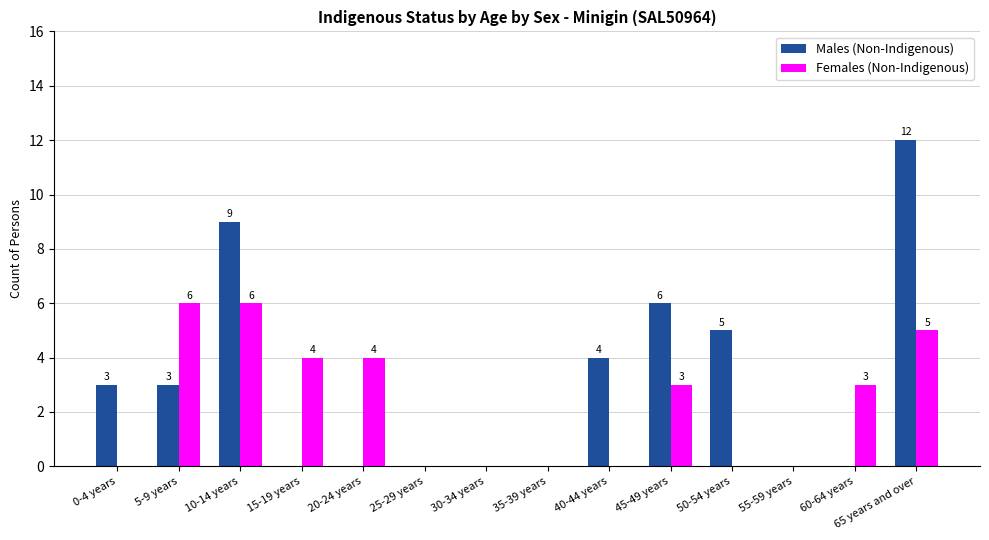

Which category has the highest value across all series?

65 years and over